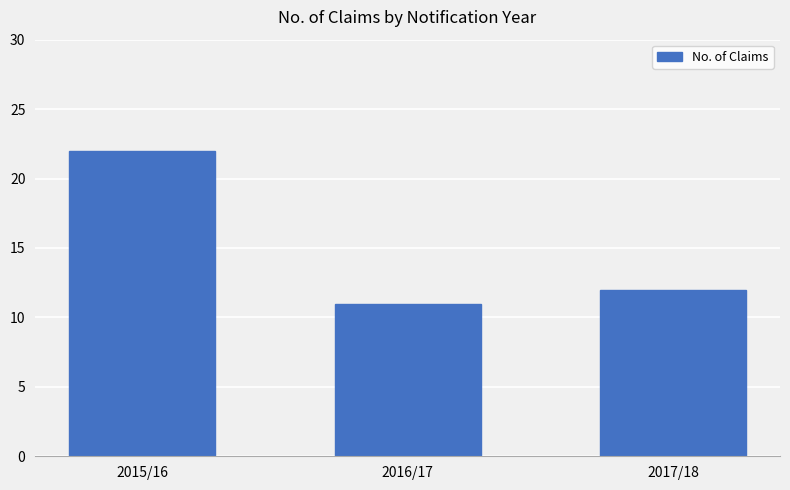

Which category has the lowest value across all series?

2016/17